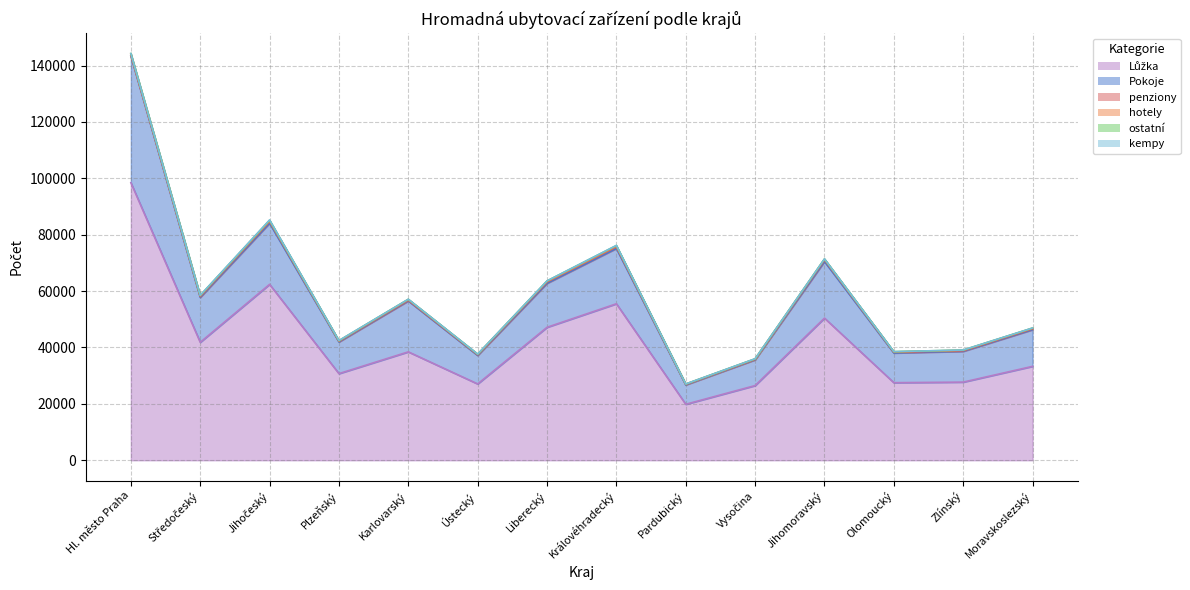

What is the minimum value shown in the chart?

12